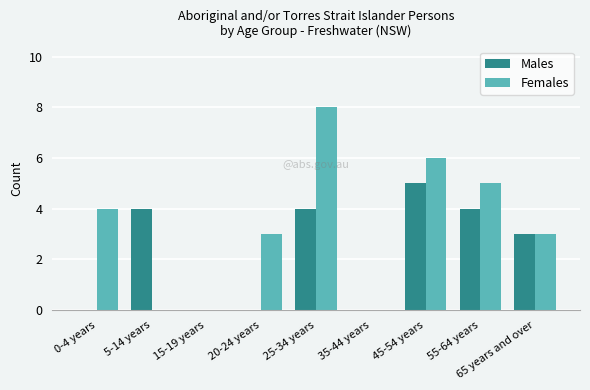

What is the spread (max minus min) of values at 25-34 years?

4